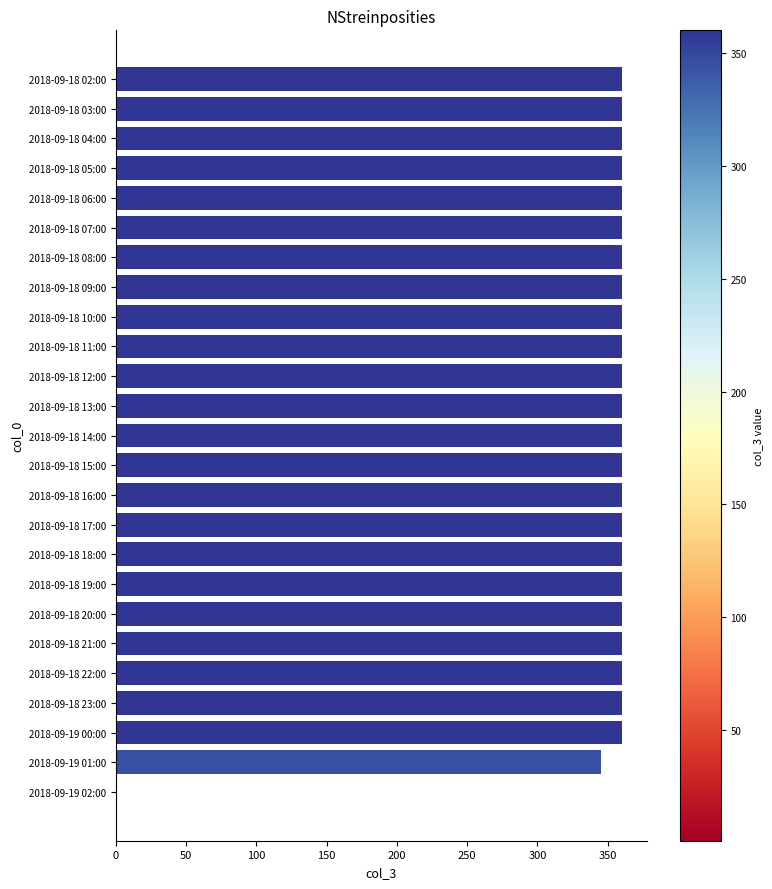

Count the number of categories in the chart.

25